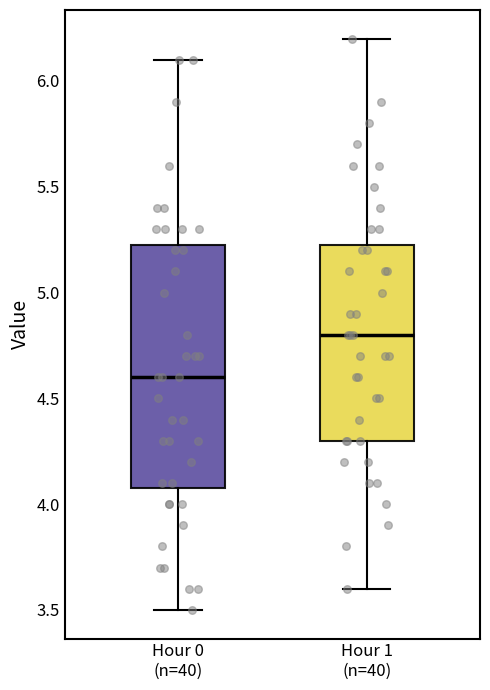

Which box's median line is the highest?

Hour 1 (n=40)